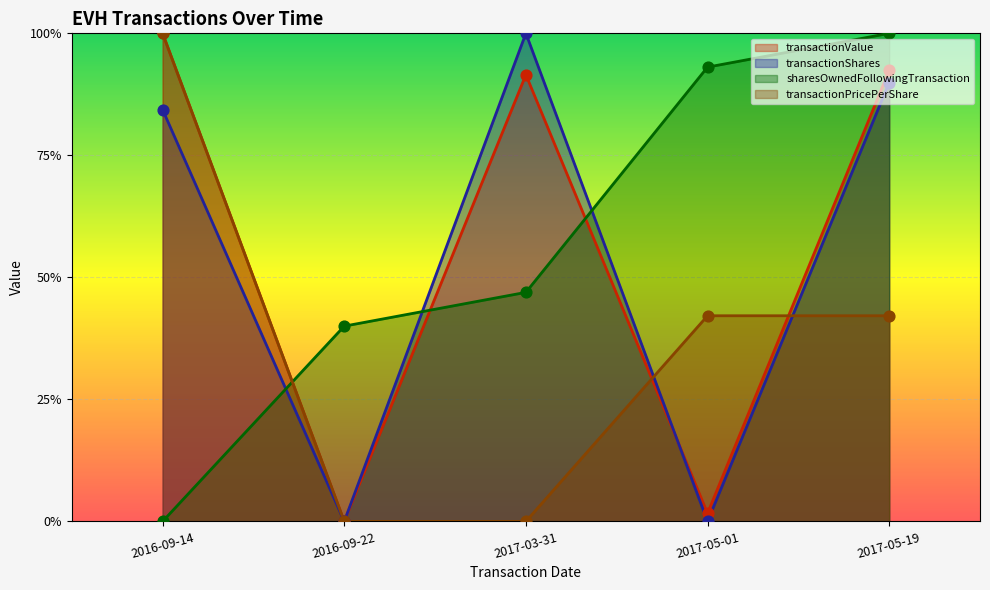

What is the total value across all series at 2016-09-14?

2.8